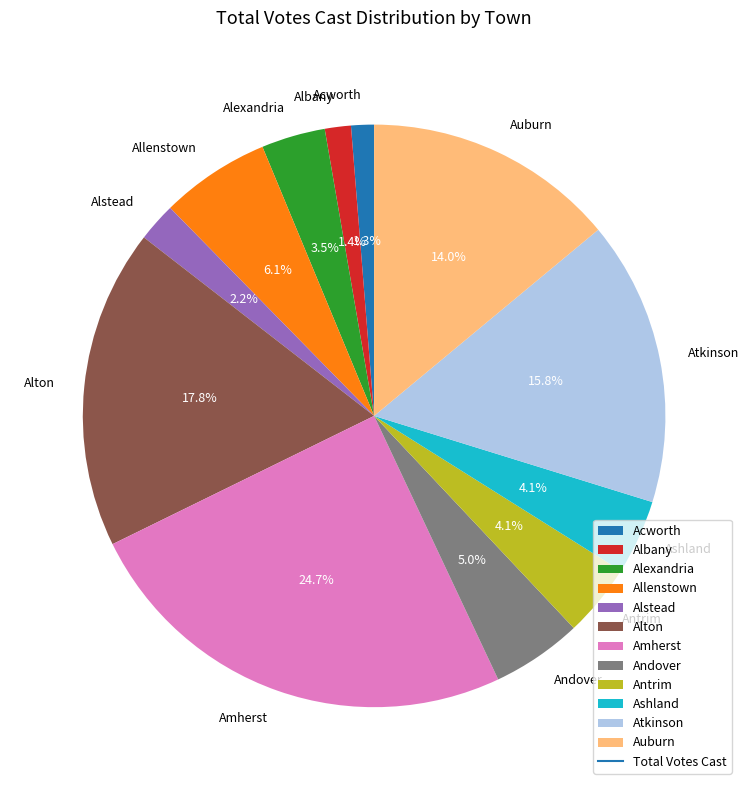

Does any single category account for the majority?

No